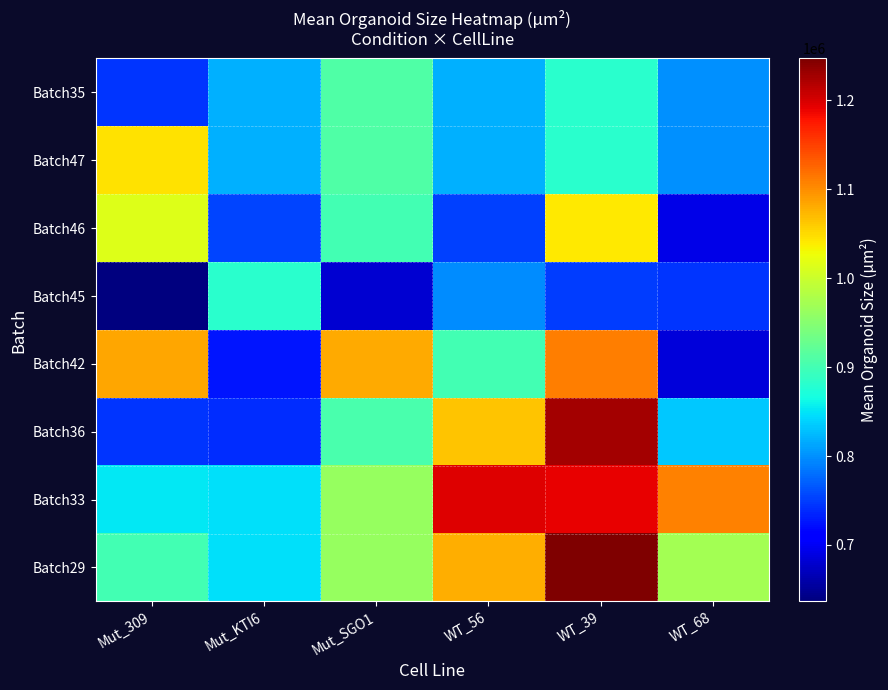

Reading right to left, list all the values displayed in this chart.

Batch29: WT_68=971356.5	WT_39=1247142.9	WT_56=1078750.0	Mut_SGO1=963191.7	Mut_KTI6=847575.0	Mut_309=900708.3
Batch33: WT_68=1107500.0	WT_39=1190625.0	WT_56=1195000.0	Mut_SGO1=963191.7	Mut_KTI6=847575.0	Mut_309=853041.7
Batch36: WT_68=833000.0	WT_39=1227142.9	WT_56=1063769.2	Mut_SGO1=903875.0	Mut_KTI6=740000.0	Mut_309=744333.3
Batch42: WT_68=684333.3	WT_39=1110000.0	WT_56=900500.0	Mut_SGO1=1081250.0	Mut_KTI6=726222.2	Mut_309=1083750.0
Batch45: WT_68=744750.0	WT_39=750714.3	WT_56=797666.7	Mut_SGO1=680571.4	Mut_KTI6=882066.7	Mut_309=636500.0
Batch46: WT_68=693000.0	WT_39=1040750.0	WT_56=752500.0	Mut_SGO1=899809.5	Mut_KTI6=754300.0	Mut_309=1015500.0
Batch47: WT_68=800000.0	WT_39=880000.0	WT_56=820000.0	Mut_SGO1=910000.0	Mut_KTI6=820000.0	Mut_309=1045000.0
Batch35: WT_68=800000.0	WT_39=880000.0	WT_56=820000.0	Mut_SGO1=910000.0	Mut_KTI6=820000.0	Mut_309=744000.0